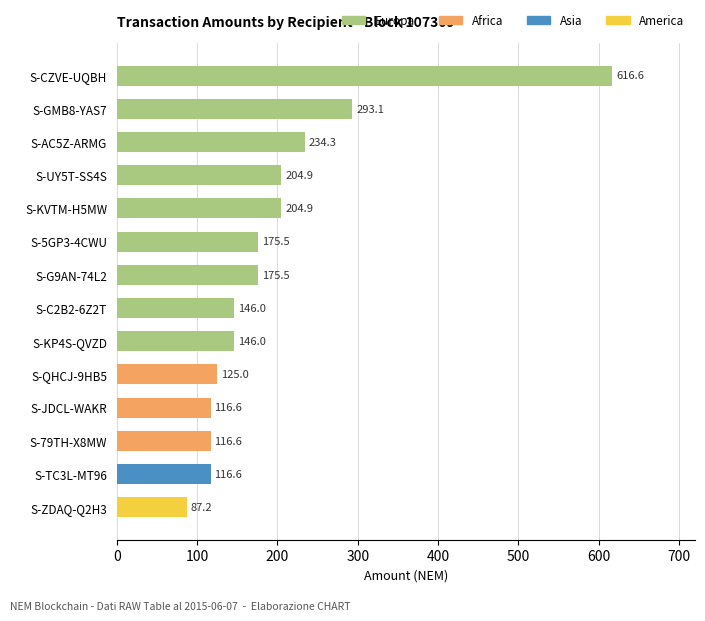

What is the change in value from S-C2B2-6Z2T to S-JDCL-WAKR?

-29.4